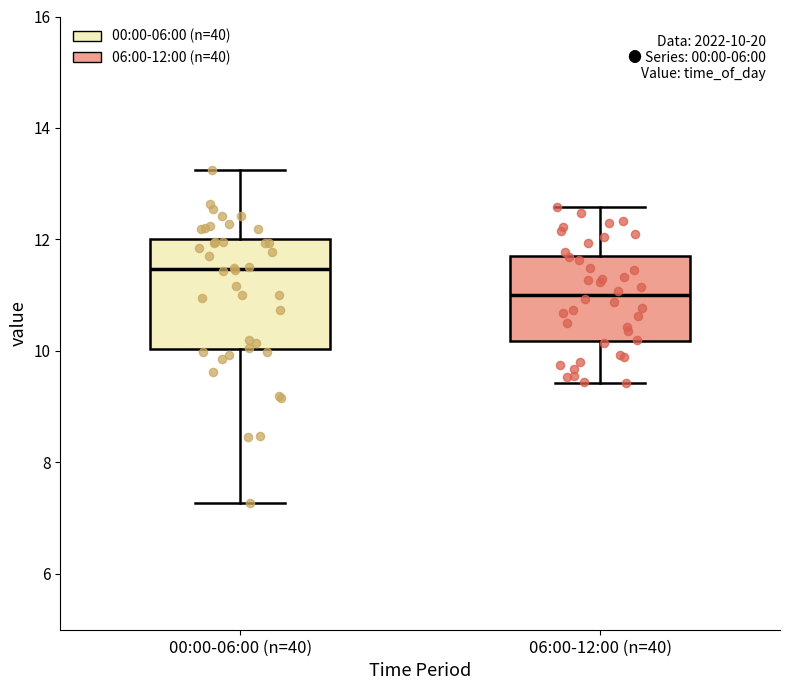

Which box has the highest median line?

00:00-06:00 (n=40)